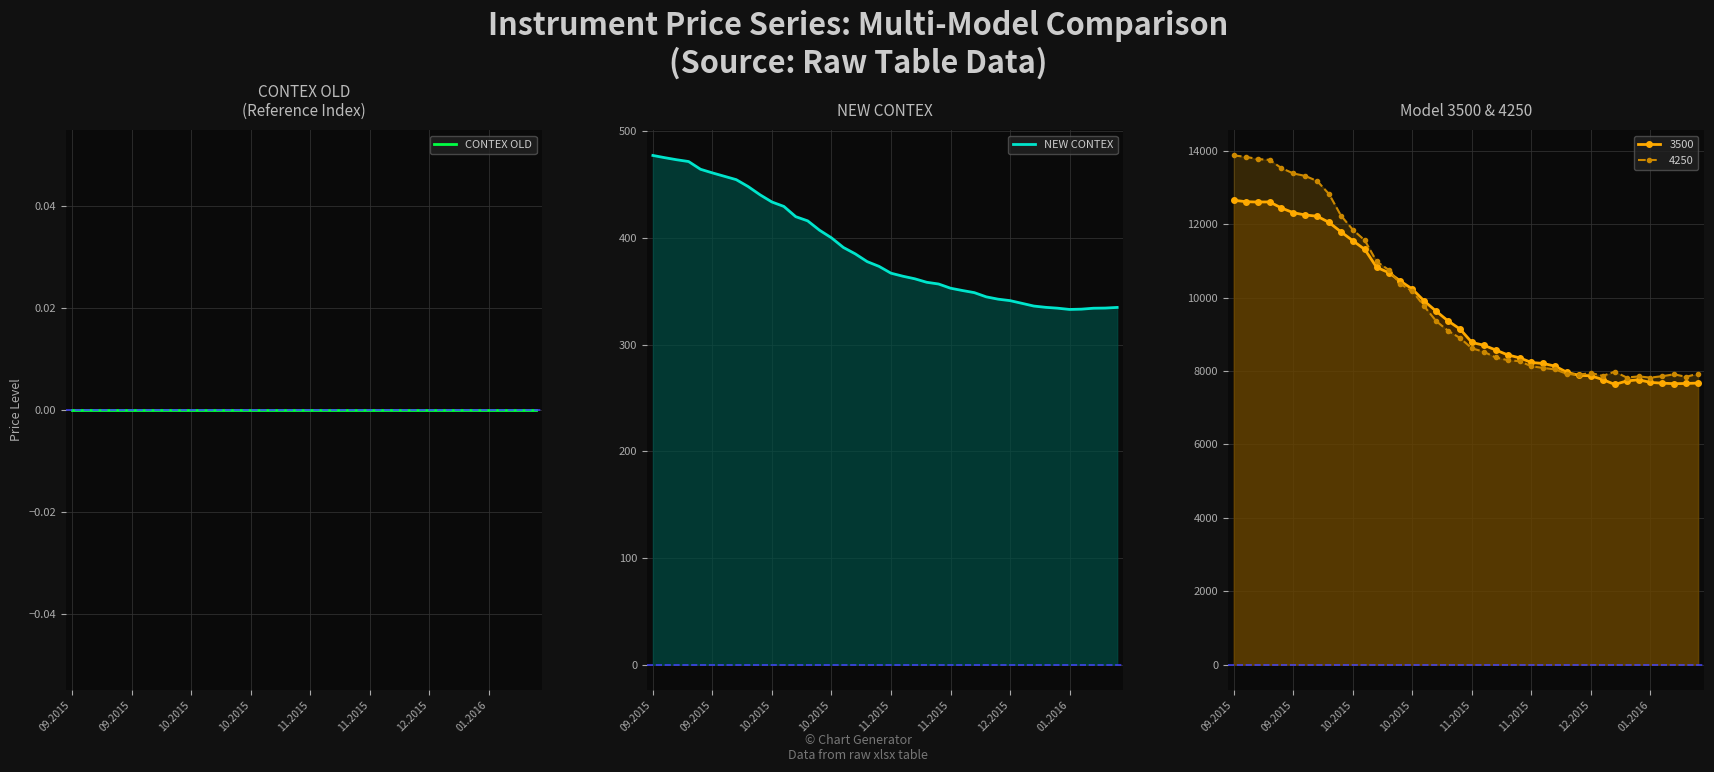

True or false: CONTEX OLD and NEW CONTEX cross at least once.

False